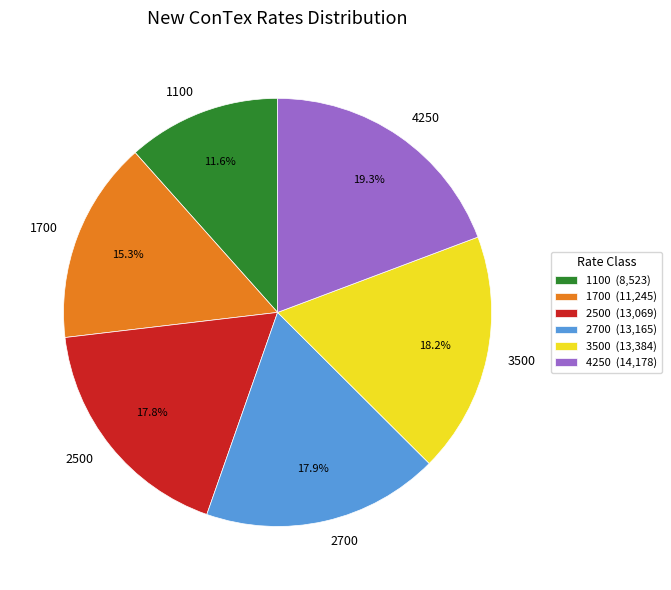

To the nearest percent, what is the difference between the largest and smallest slice percentages?

8%